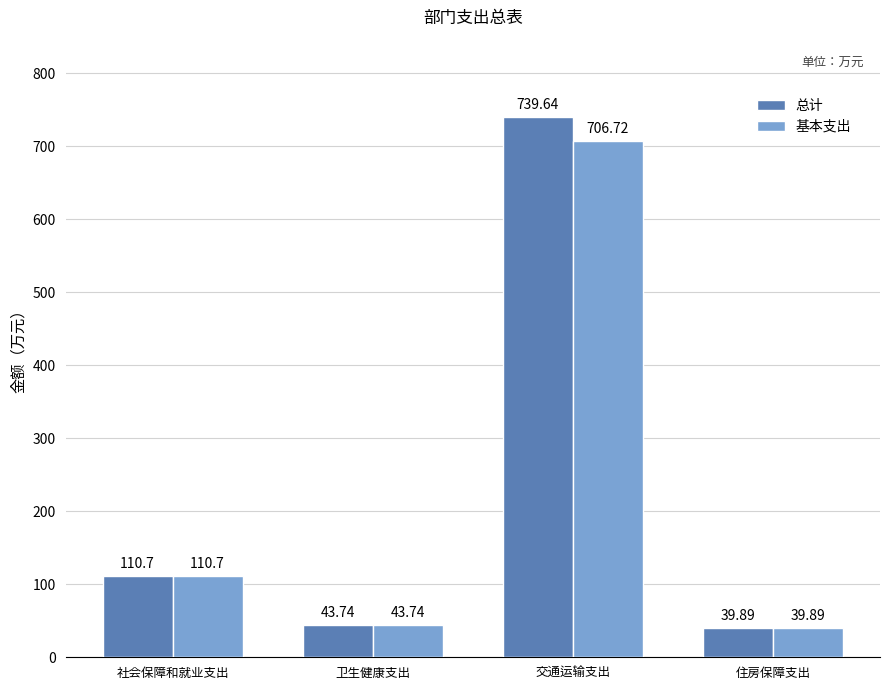

Are the bars horizontal?

No